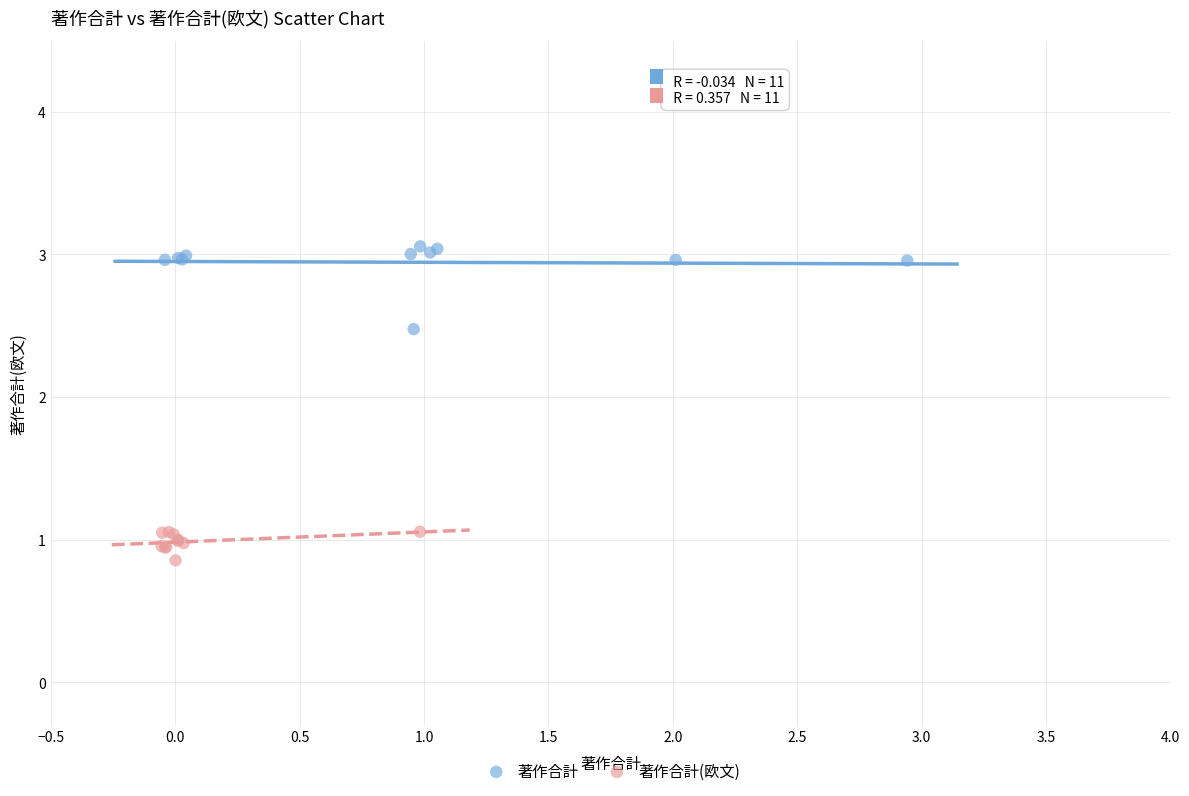

Which series contains the lowest Y value?

著作合計(欧文)